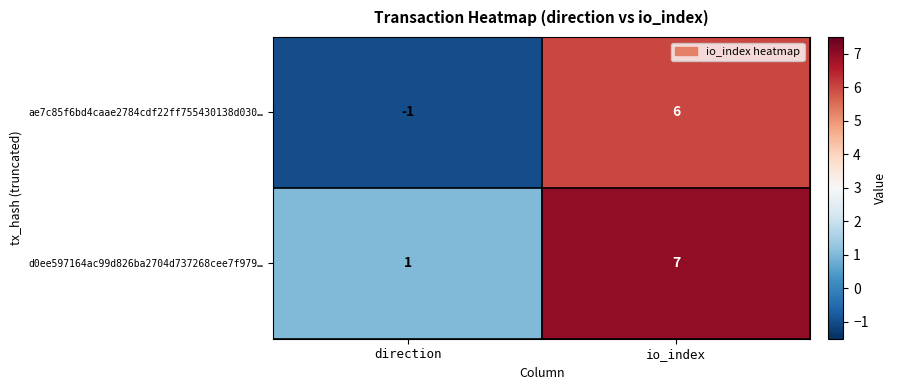

Which series changed the most between direction and io_index?

ae7c85f6bd4caae2784cdf22ff755430138d030…